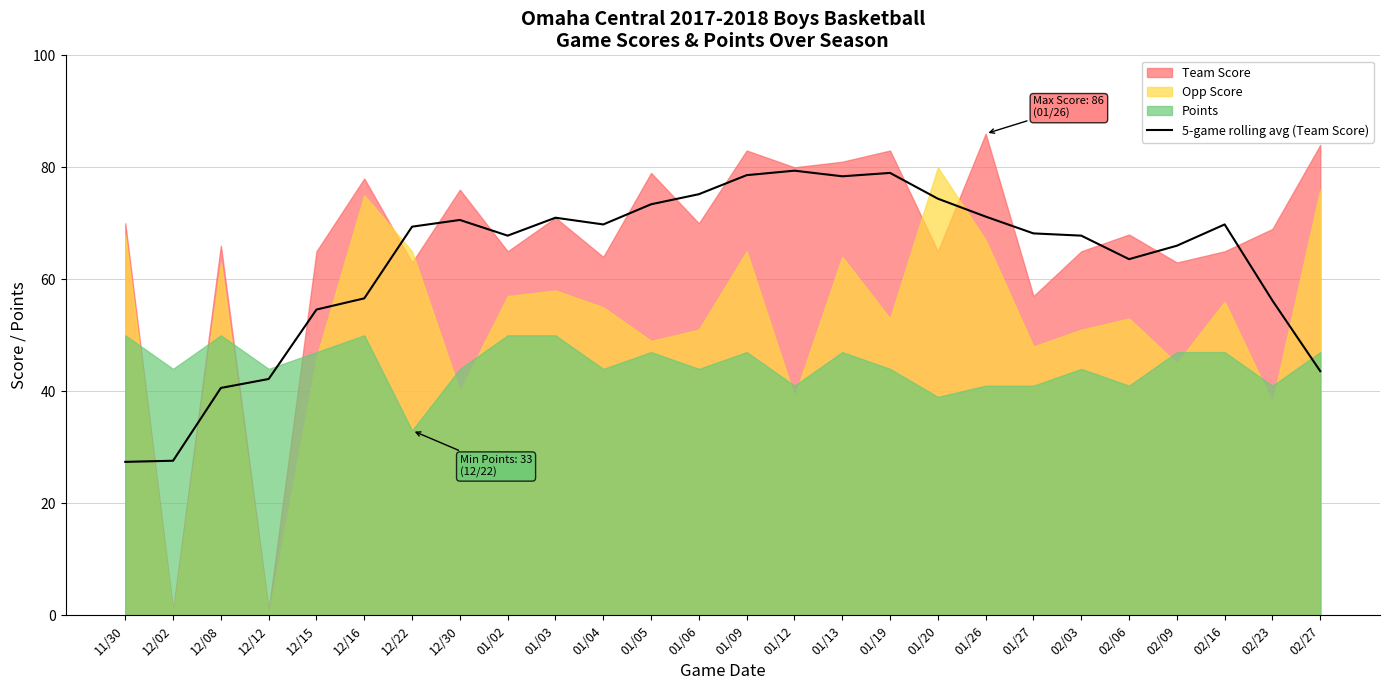

What is the difference between the second highest and minimum values?

51.6